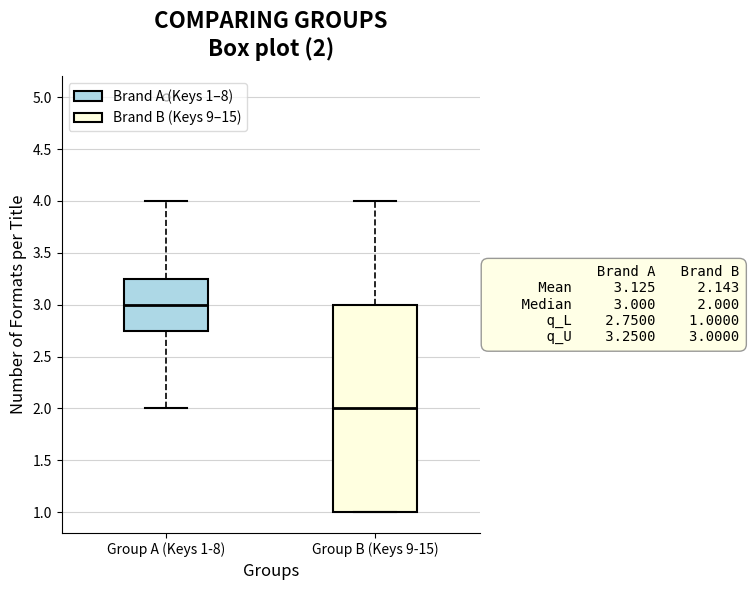

Which box has the highest median line?

Group A (Keys 1-8)